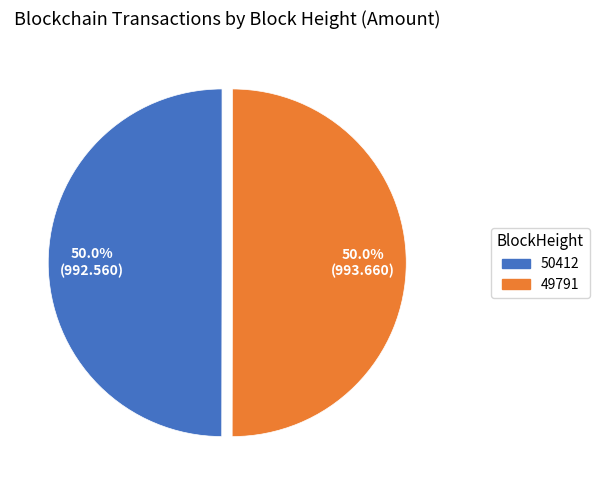

To the nearest percent, what is the average slice percentage?

50%